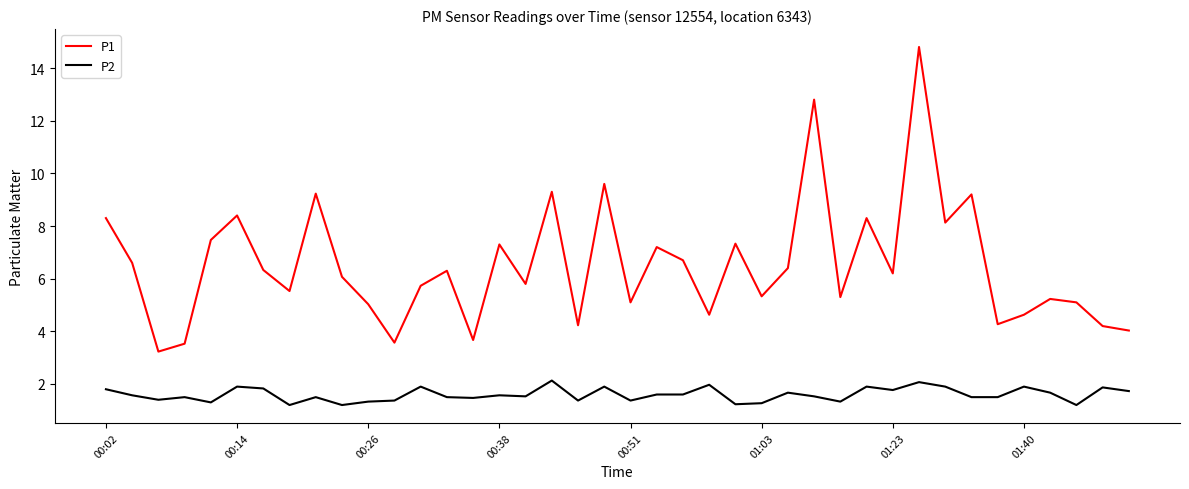

What are all the series names shown in the legend?

P1, P2